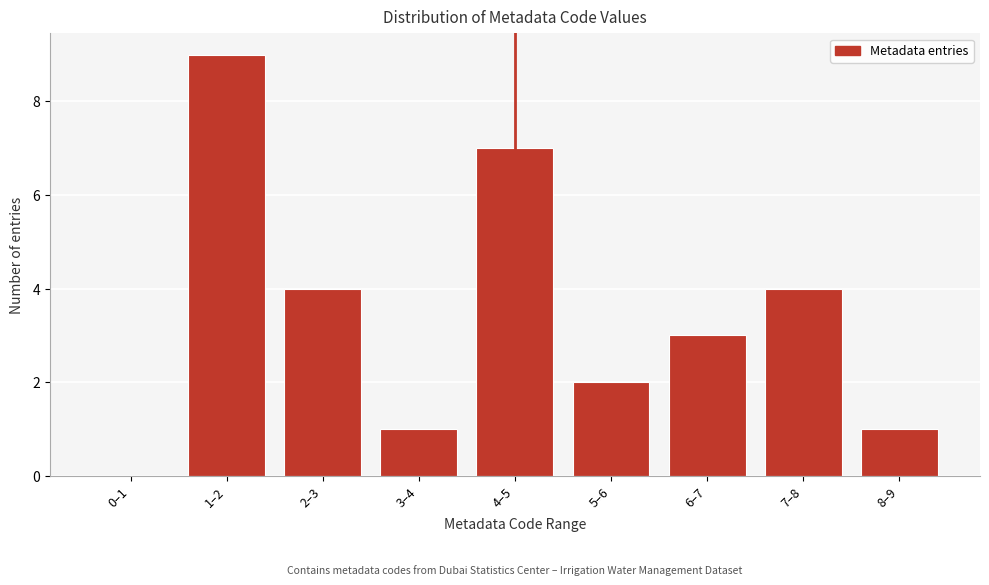

Reading left to right, what are all the values shown in this chart?

0–1=0	1–2=9	2–3=4	3–4=1	4–5=7	5–6=2	6–7=3	7–8=4	8–9=1